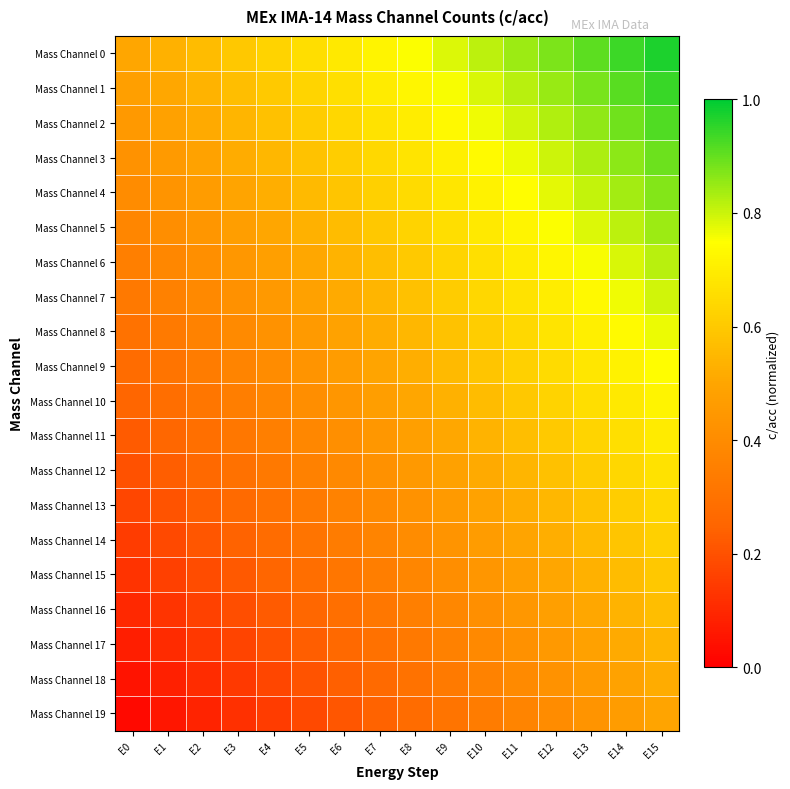

Count the number of categories in the chart.

16